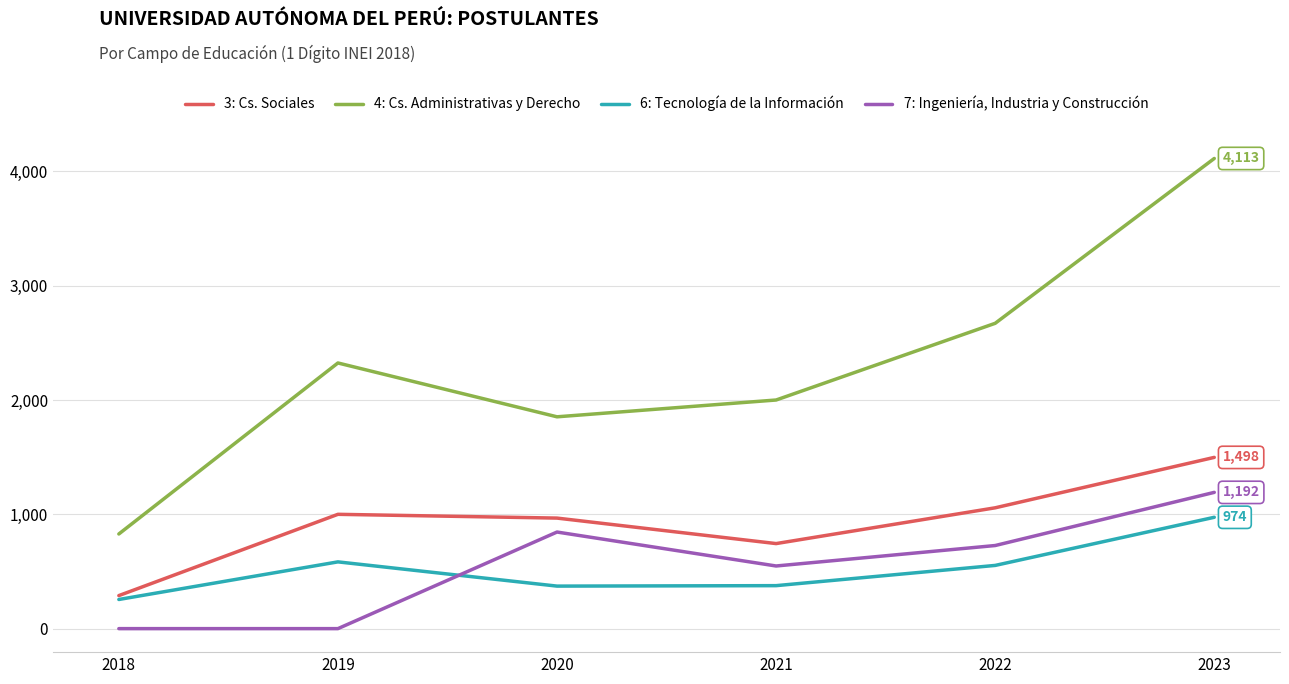

Which series has the largest range (max minus min)?

4: Cs. Administrativas y Derecho